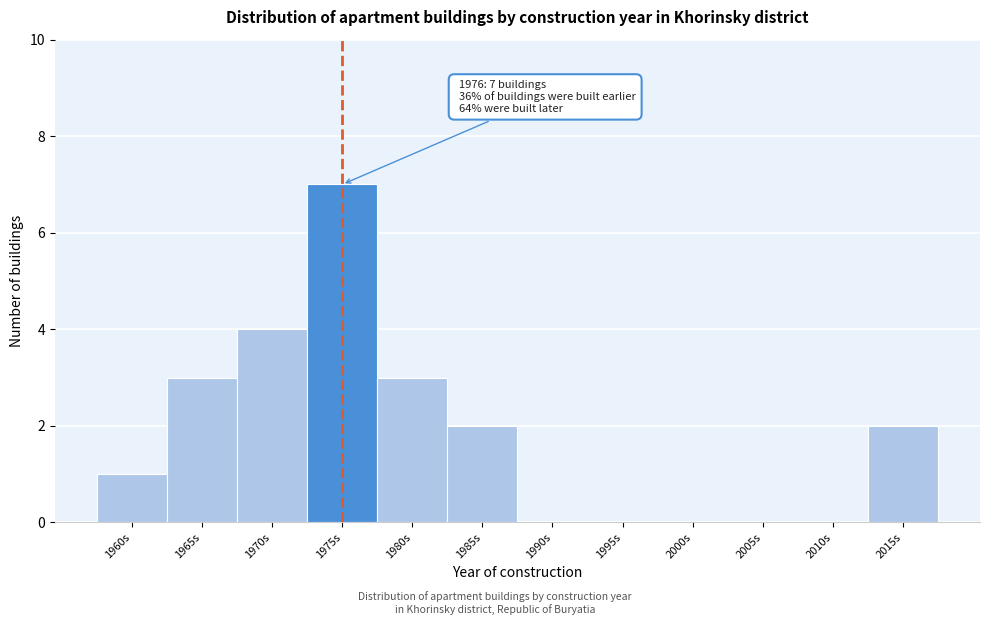

Reading left to right, what are all the values shown in this chart?

1960s=1	1965s=3	1970s=4	1975s=7	1980s=3	1985s=2	1990s=0	1995s=0	2000s=0	2005s=0	2010s=0	2015s=2